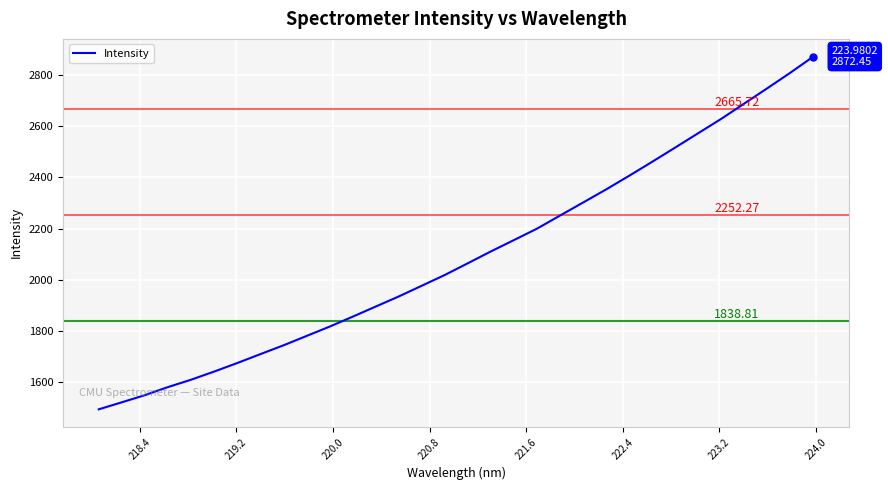

What is the label of the 4th point from the left?

220.0